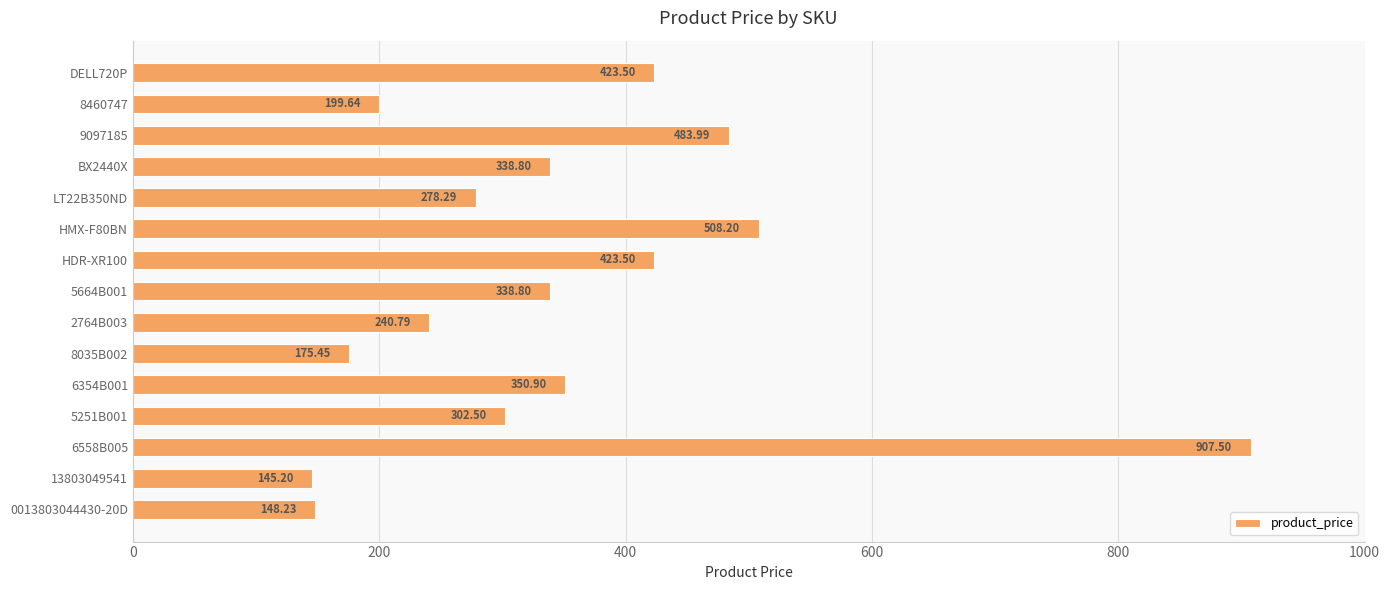

What is the ratio of the value at DELL720P to the value at 0013803044430-20D?

2.9